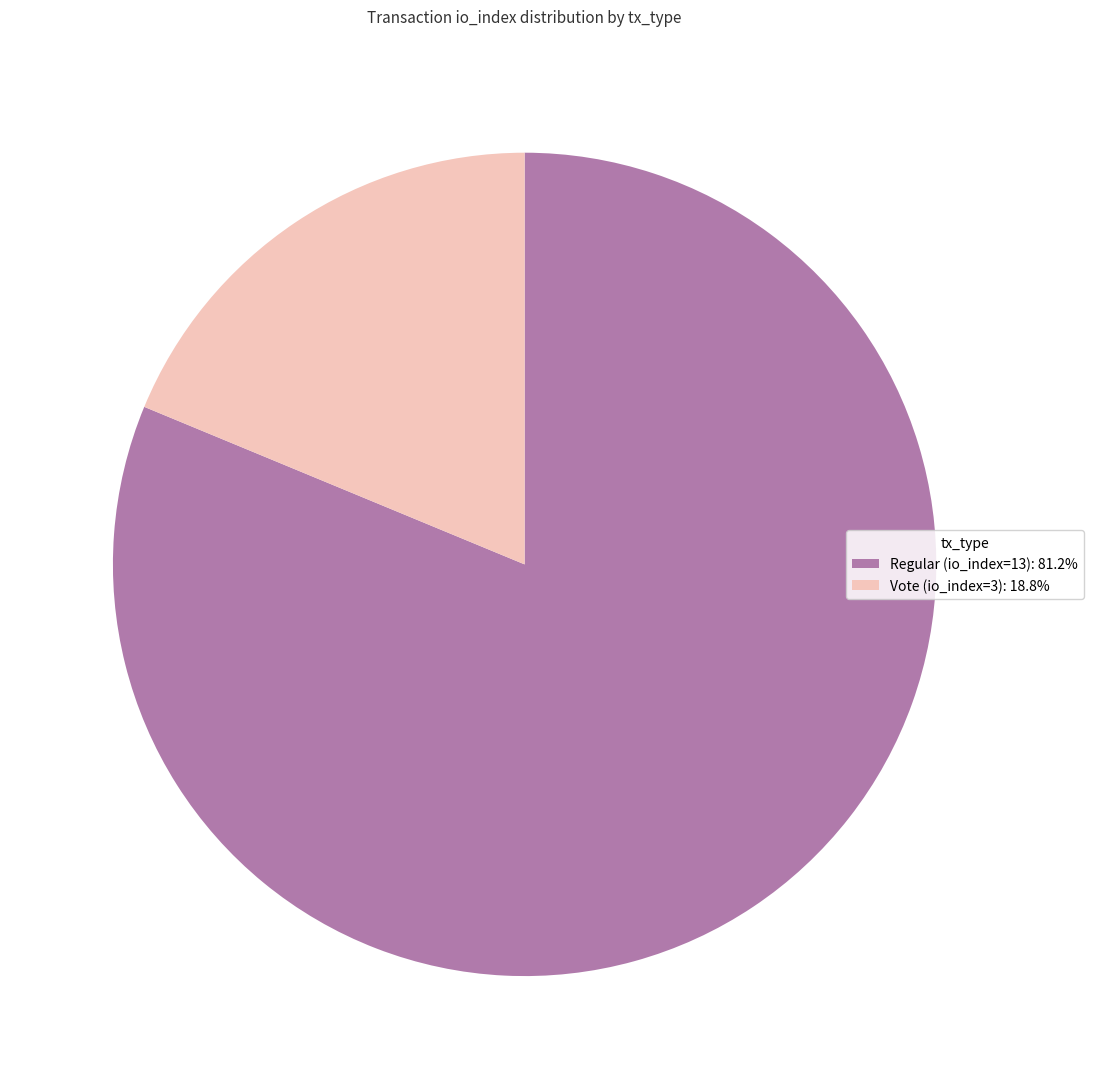

Which category has the smallest portion of the pie?

Vote (io_index=3)